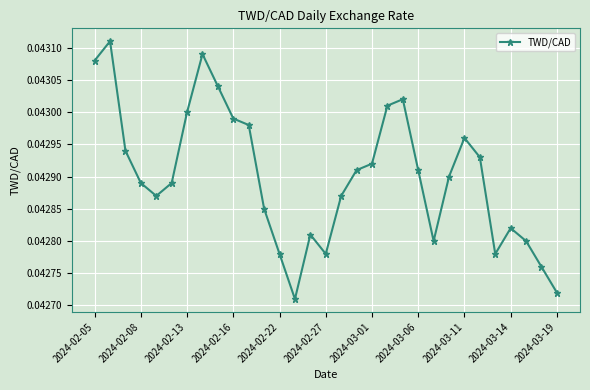

How many values are between 0 and 1?

31